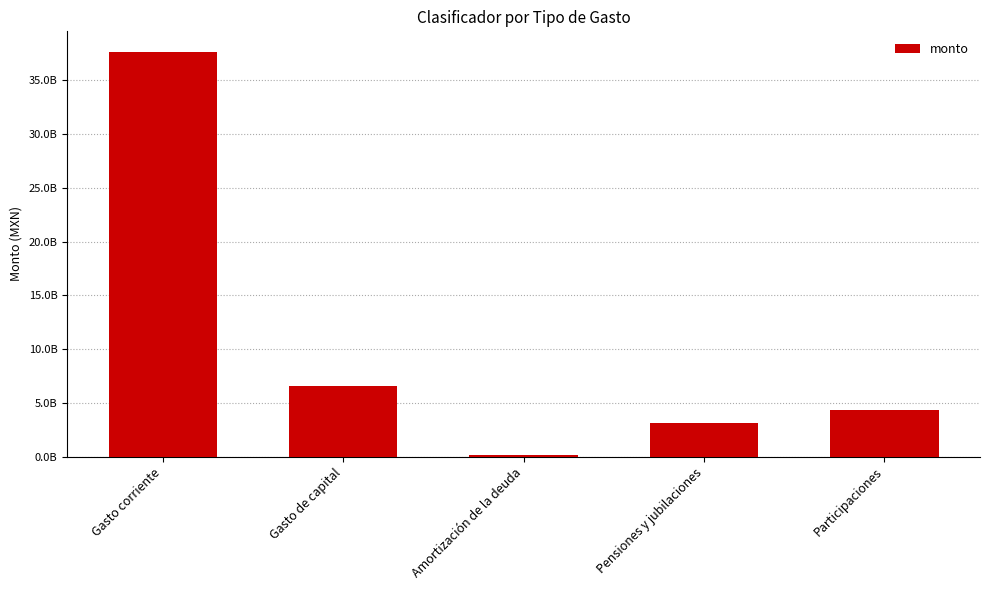

What is the change in value from Gasto de capital to Pensiones y jubilaciones?

-3442485394